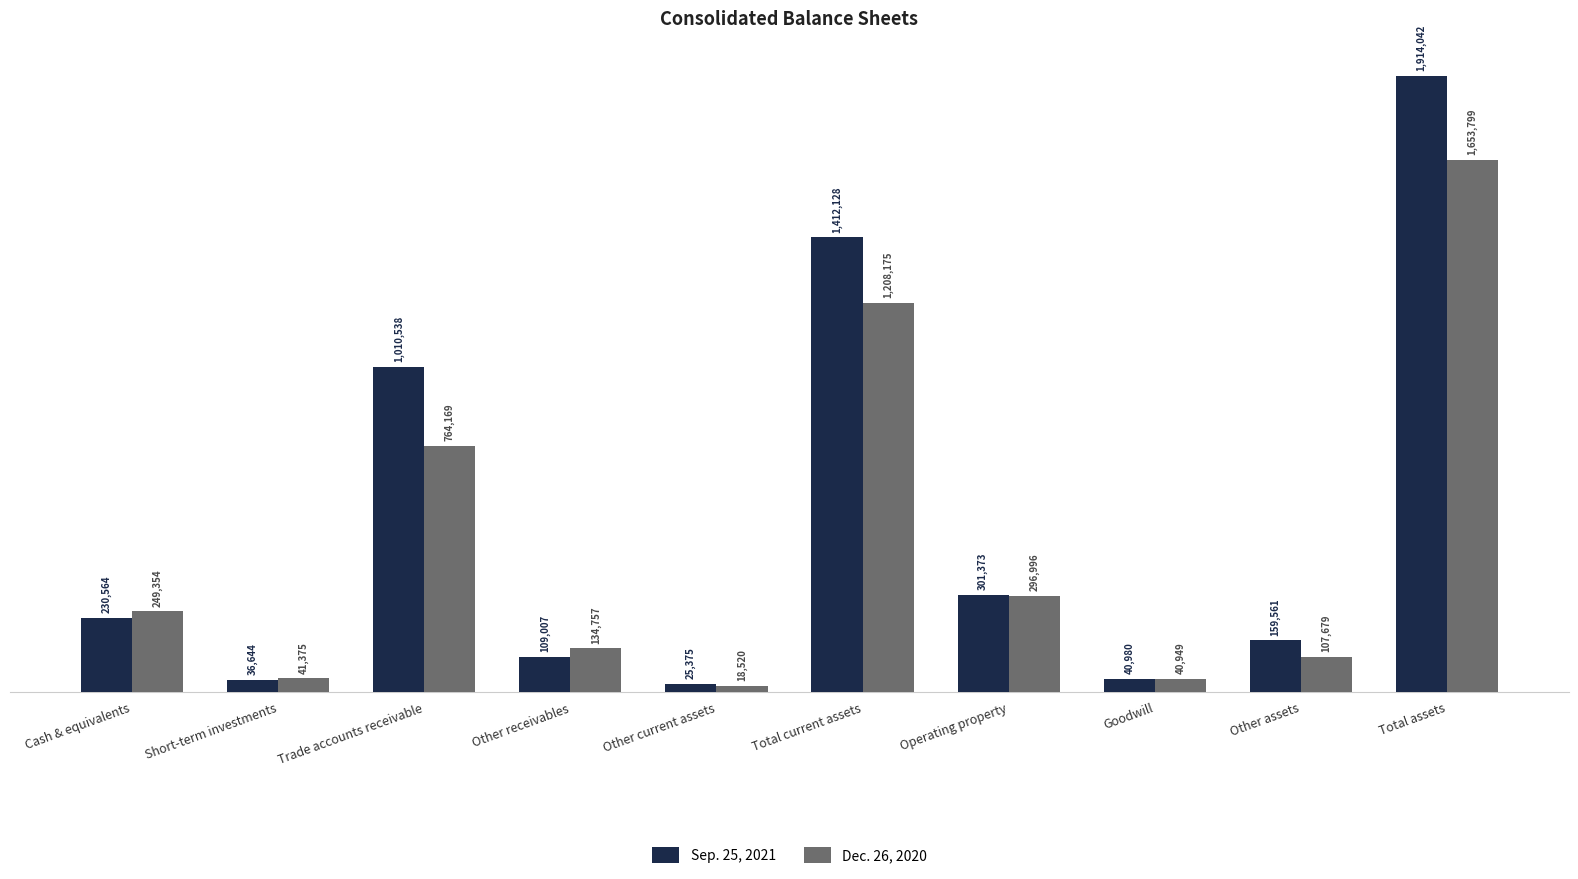

Rank the series at Other assets from highest to lowest value.

Sep. 25, 2021, Dec. 26, 2020